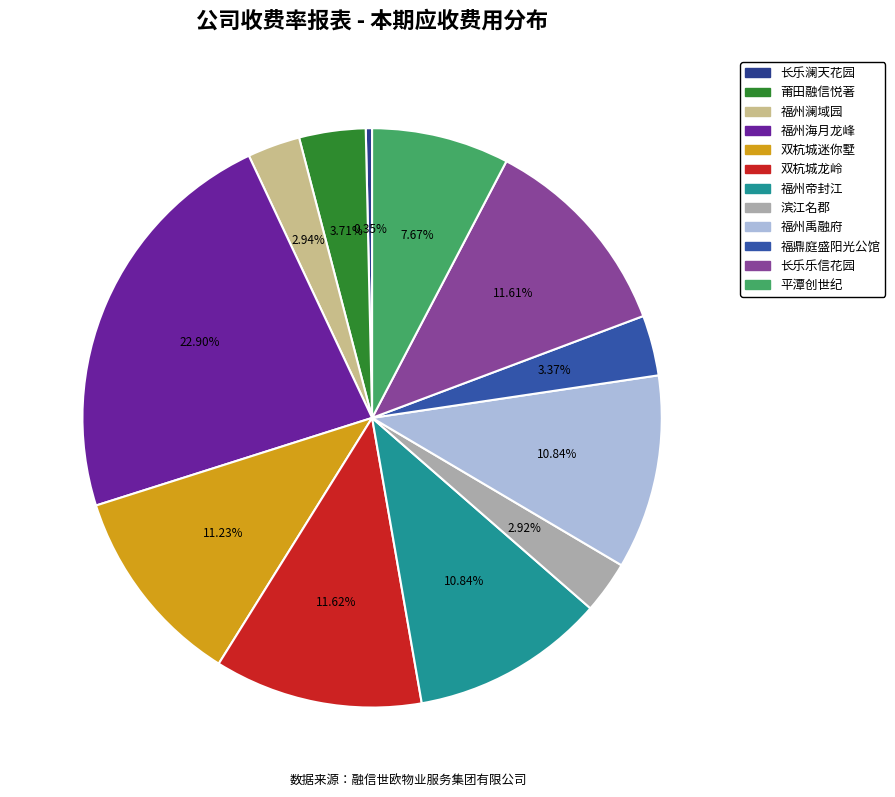

Is the sum of 长乐澜天花园 and 福鼎庭盛阳光公馆 greater than half?

No